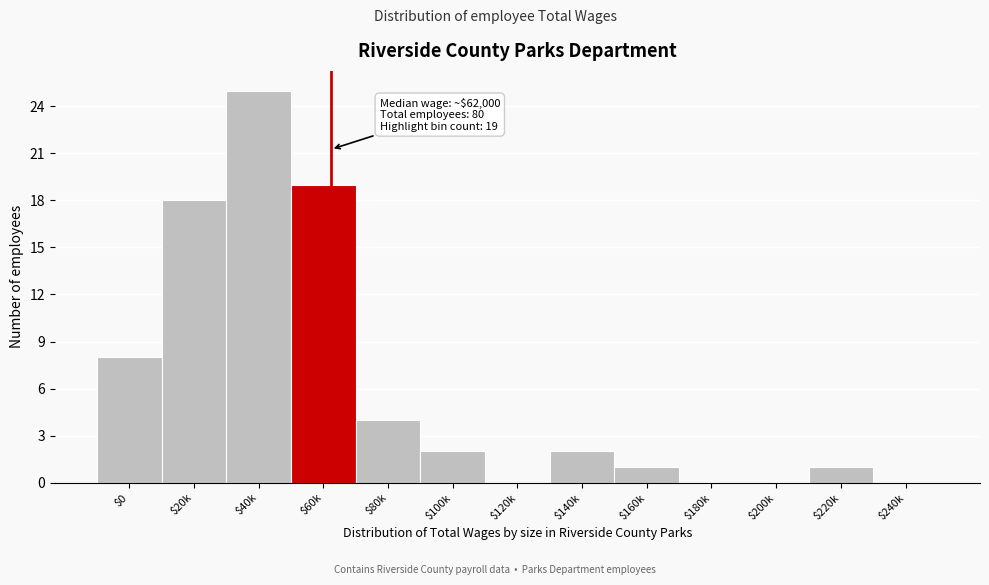

What is the maximum value shown in the chart?

25